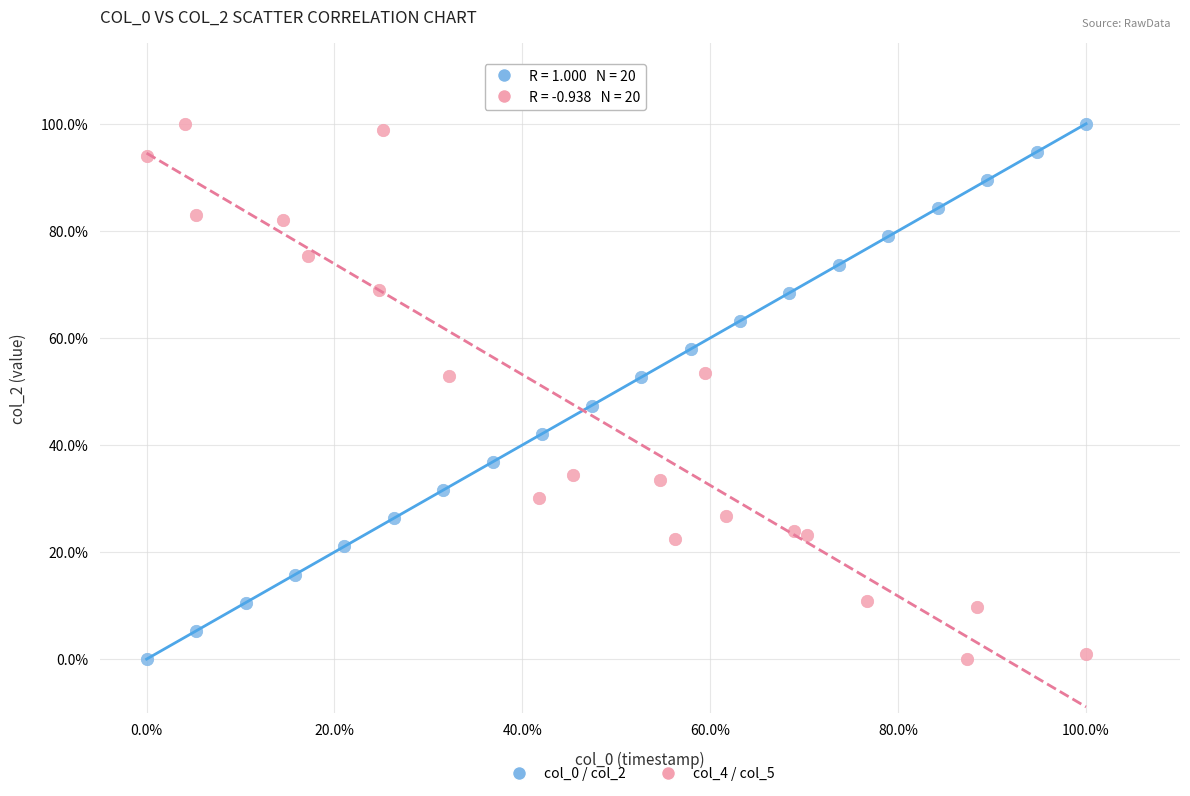

What are all the series names shown in the legend?

col_0 / col_2, col_4 / col_5